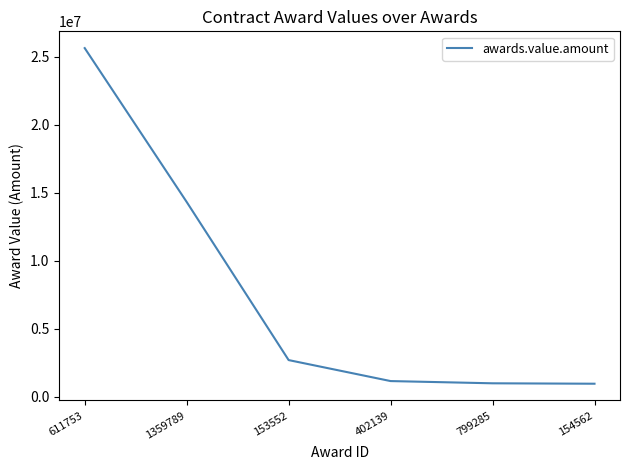

The chart shows a value of 950270.1 at 154562. True or false?

True